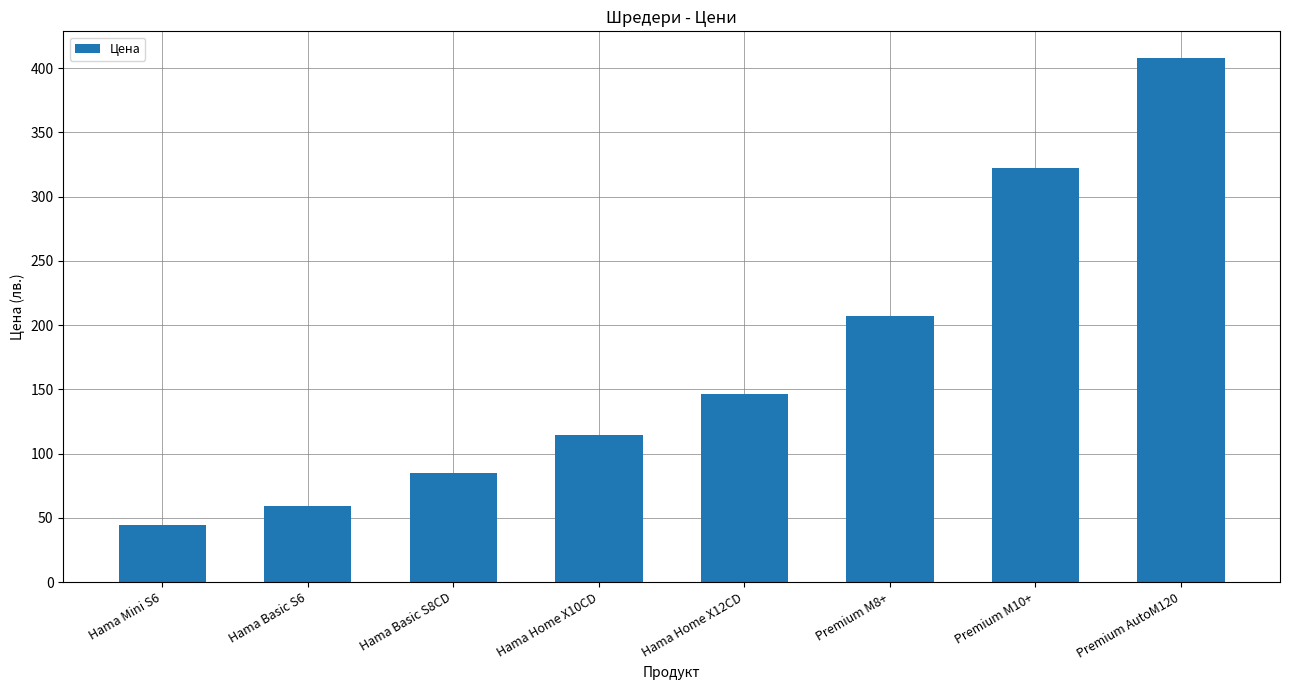

Reading left to right, what are all the values shown in this chart?

44.3	58.9	85.2	114.3	146.1	207.2	322.4	408.2